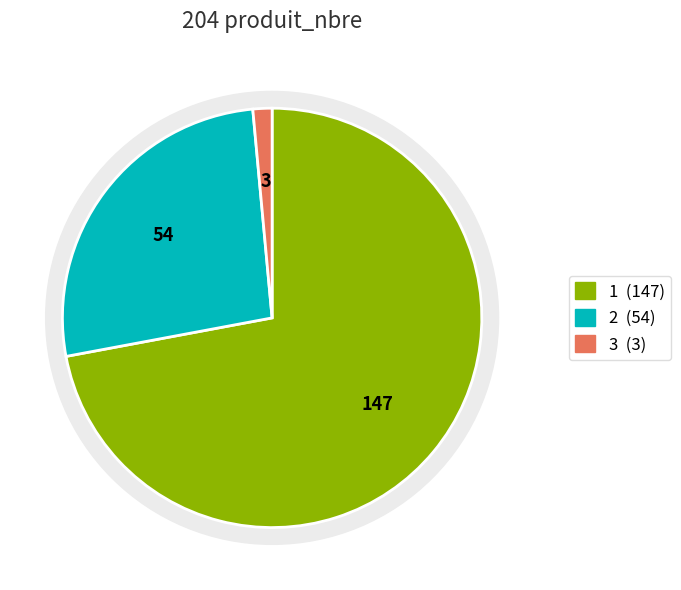

Which category has the biggest portion of the pie?

1